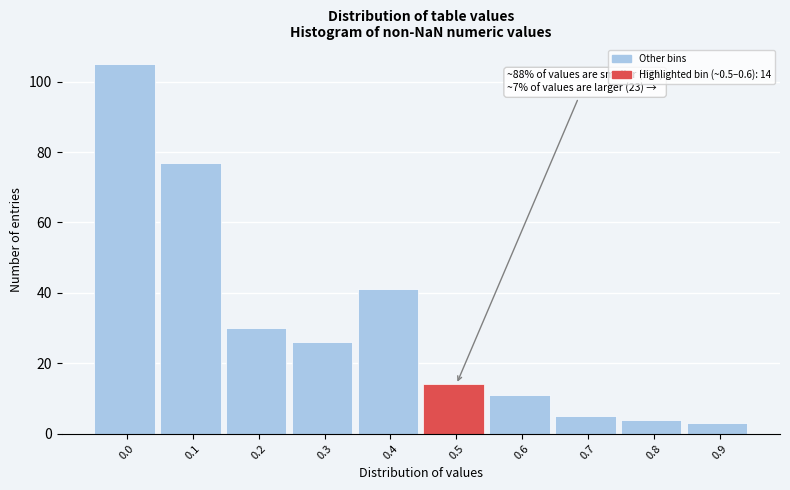

Reading left to right, extract all data points from this chart.

105	77	30	26	41	14	11	5	4	3